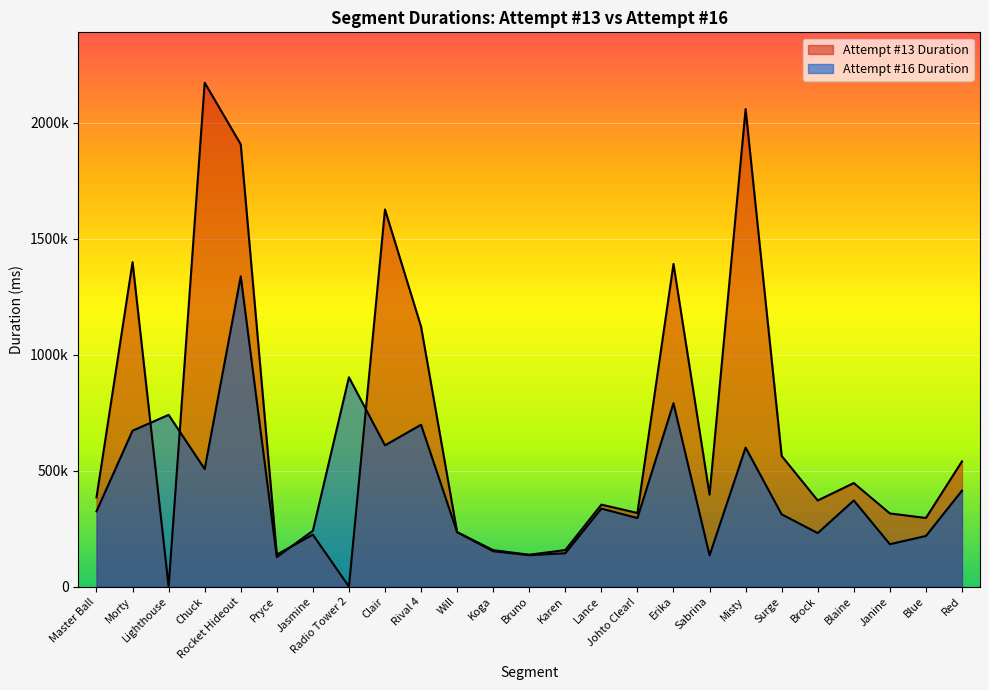

Rank the categories by Attempt #16 Duration value from highest to lowest.

Rocket Hideout, Radio Tower 2, Erika, Lighthouse, Rival 4, Morty, Clair, Misty, Chuck, Red, Blaine, Lance, Master Ball, Surge, Johto Clear!, Jasmine, Will, Brock, Blue, Janine, Koga, Karen, Bruno, Sabrina, Pryce